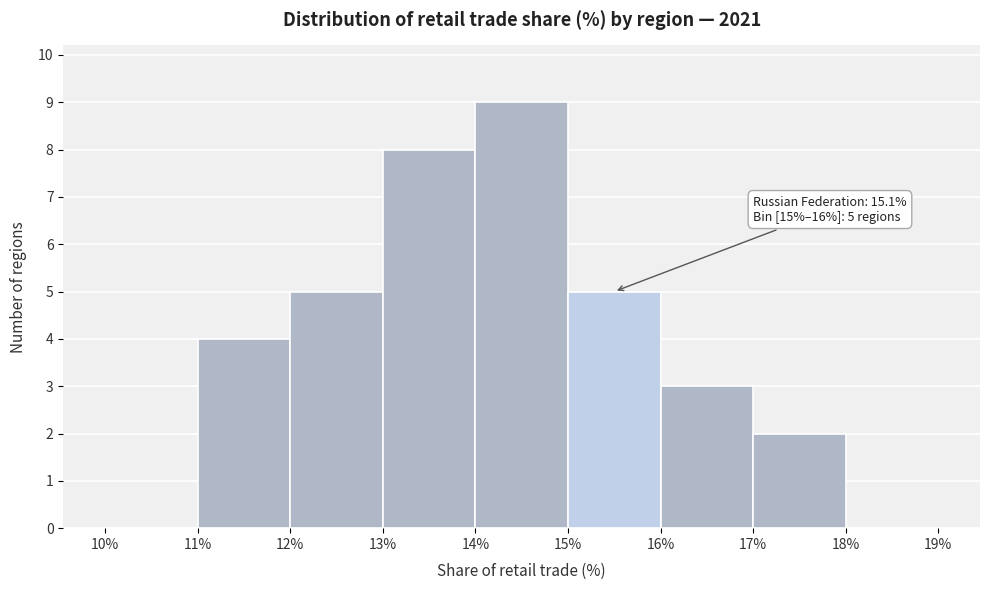

Over which range of the x-axis is the bar tallest?

14% to 15%